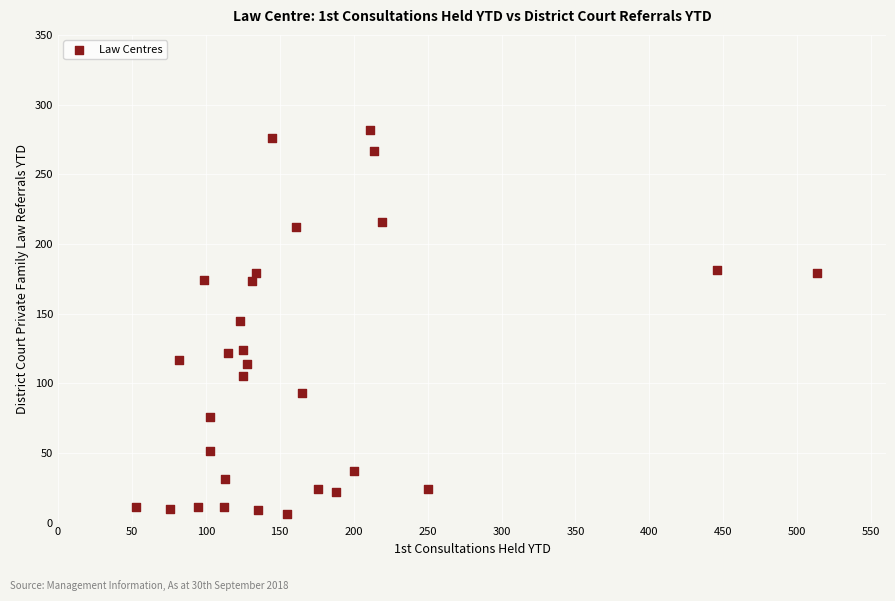

What is the range of X values (max minus min)?

460